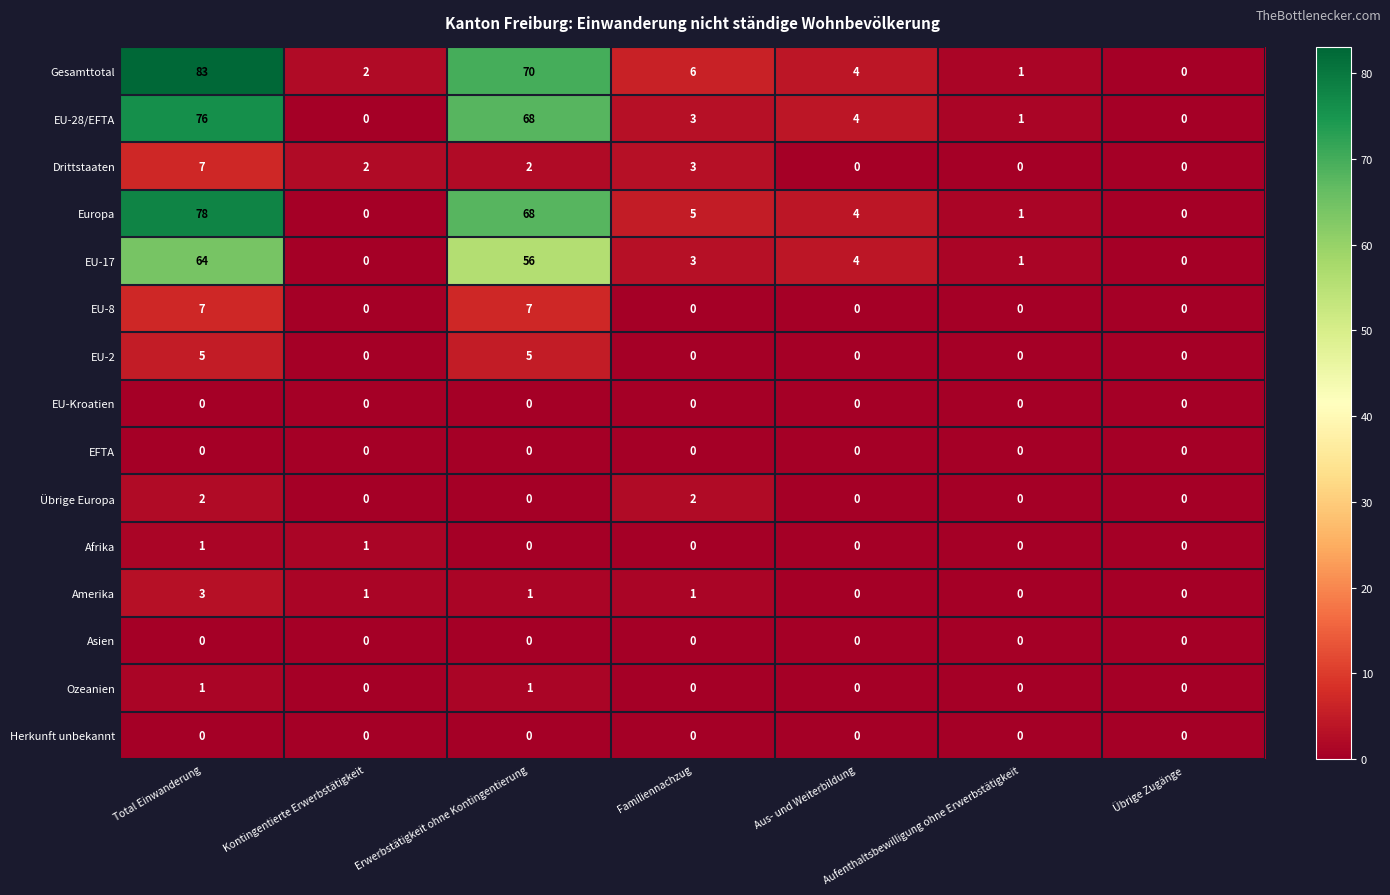

Which label corresponds to the largest value in the chart?

Total Einwanderung